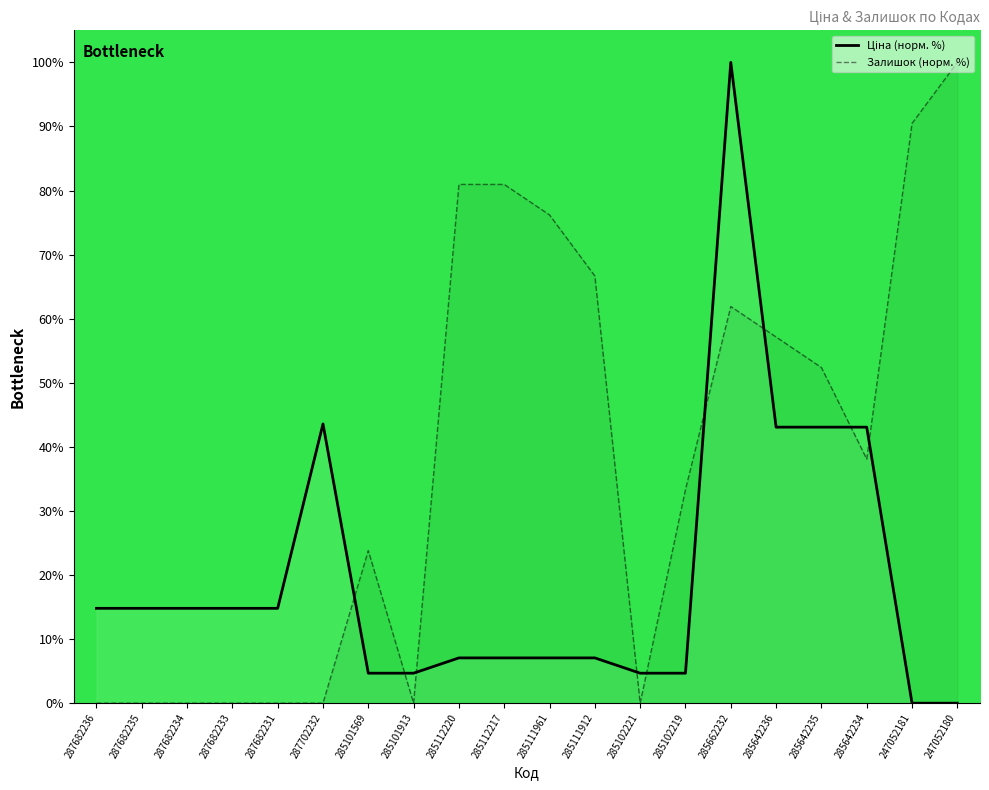

Reading left to right, extract all data points from this chart.

Ціна (норм. %): 14.8	14.8	14.8	14.8	14.8	43.6	4.7	4.7	7.1	7.1	7.1	7.1	4.7	4.7	100.0	43.1	43.1	43.1	0.0	0.0
Залишок (норм. %): 0.0	0.0	0.0	0.0	0.0	0.0	23.8	0.0	81.0	81.0	76.2	66.7	0.0	33.3	61.9	57.1	52.4	38.1	90.5	100.0